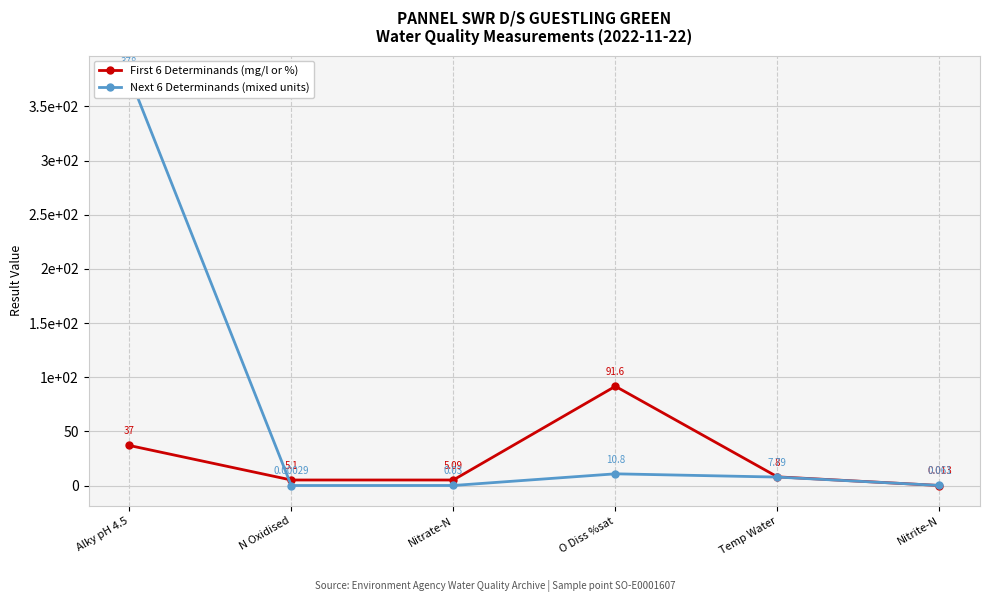

Which series has the largest total across all categories?

Next 6 Determinands (mixed units)